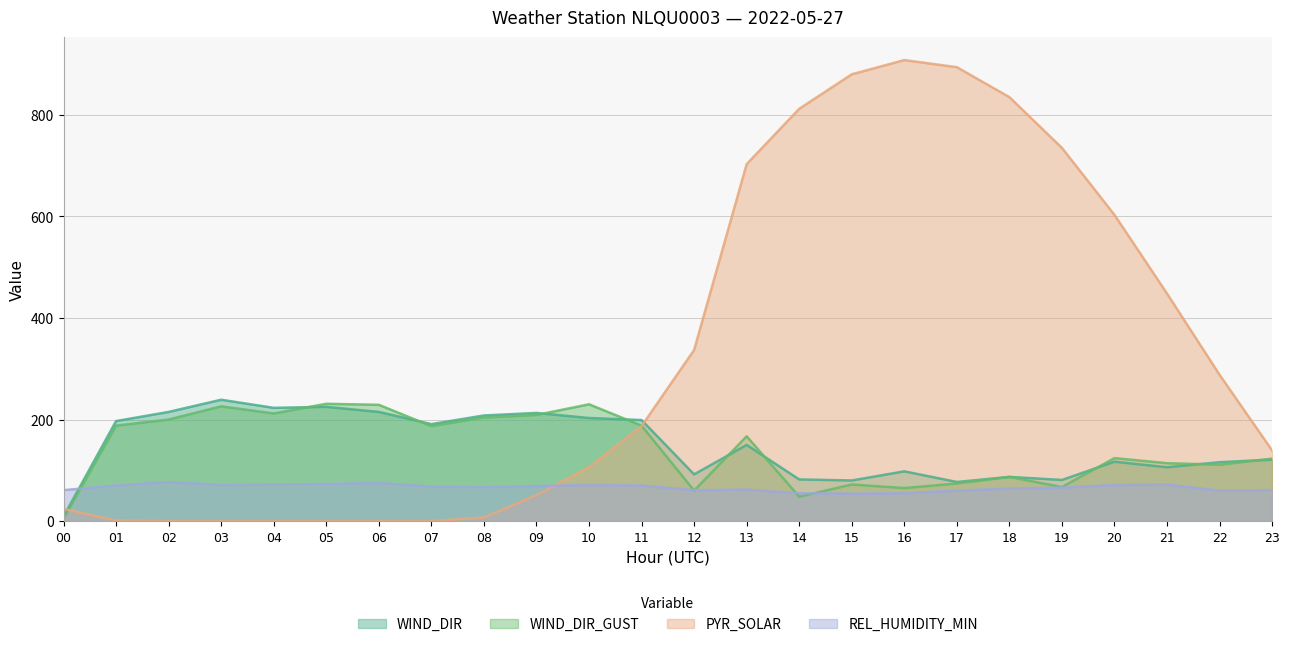

At how many categories does at least one series exceed 752?

5